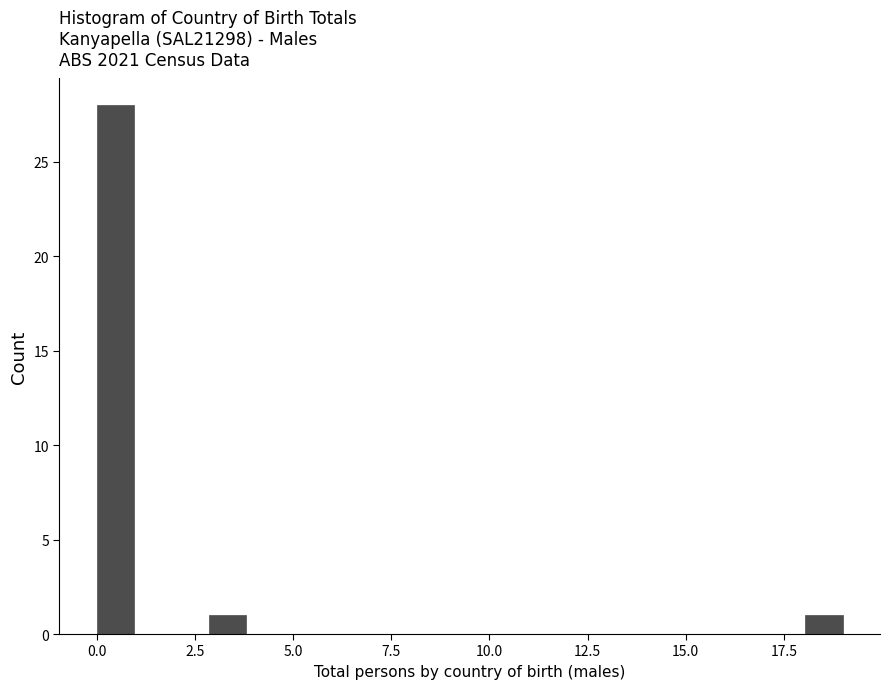

Read against the x-axis, roughly where is the centre of the tallest bar?

0.5